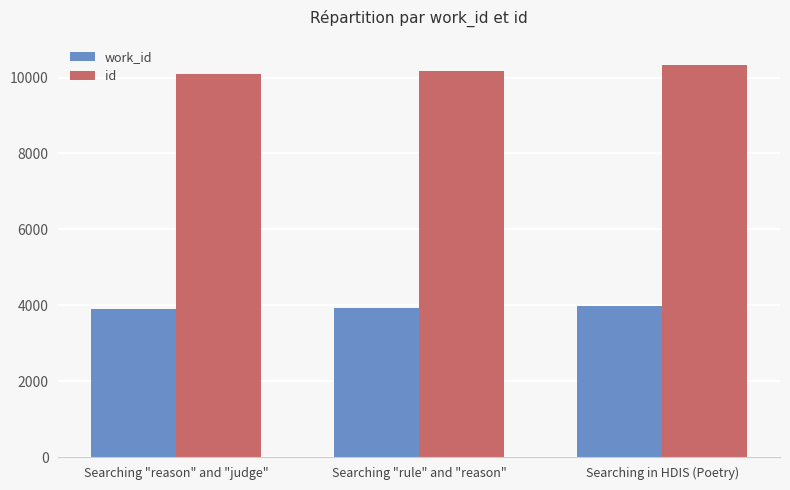

Is the value of id at Searching "reason" and "judge" greater than the value of work_id at Searching in HDIS (Poetry)?

Yes